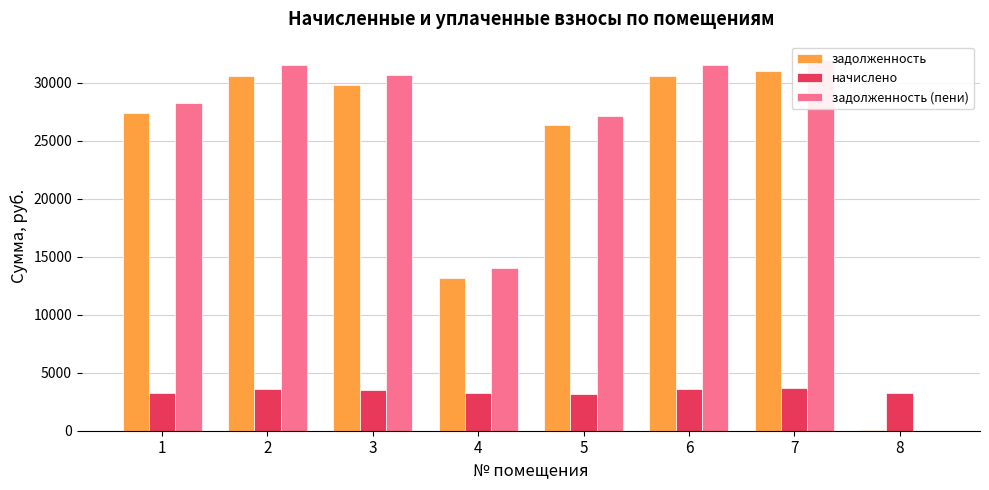

Where is задолженность nearest to the value 15565?

4